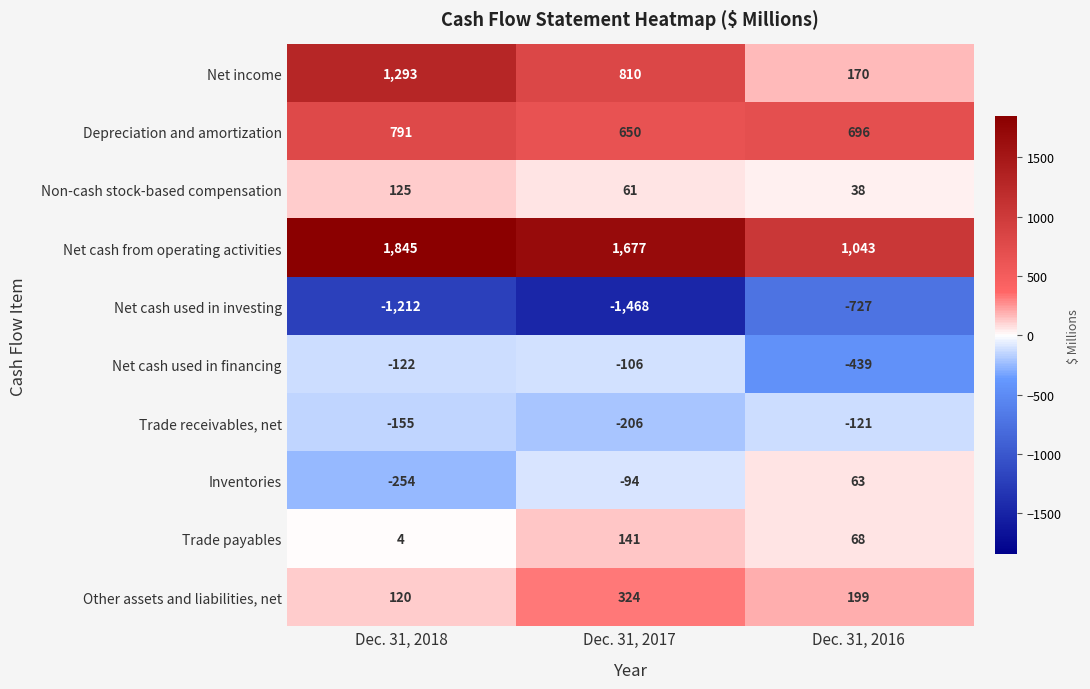

Reading left to right, transcribe all the data shown in this chart.

Net income: 1293	810	170
Depreciation and amortization: 791	650	696
Non-cash stock-based compensation: 125	61	38
Net cash from operating activities: 1845	1677	1043
Net cash used in investing: -1212	-1468	-727
Net cash used in financing: -122	-106	-439
Trade receivables, net: -155	-206	-121
Inventories: -254	-94	63
Trade payables: 4	141	68
Other assets and liabilities, net: 120	324	199